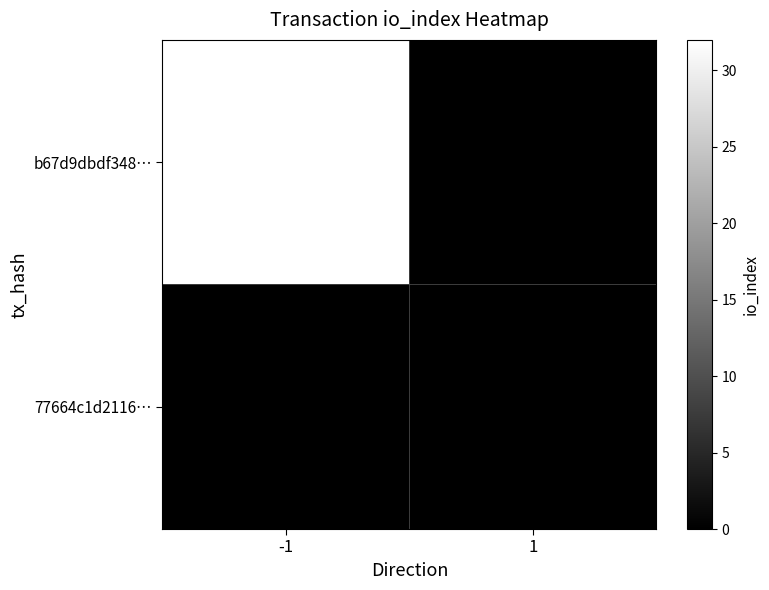

Reading left to right, extract all data points from this chart.

b67d9dbdf348…: -1=32	1=0
77664c1d2116…: -1=0	1=0